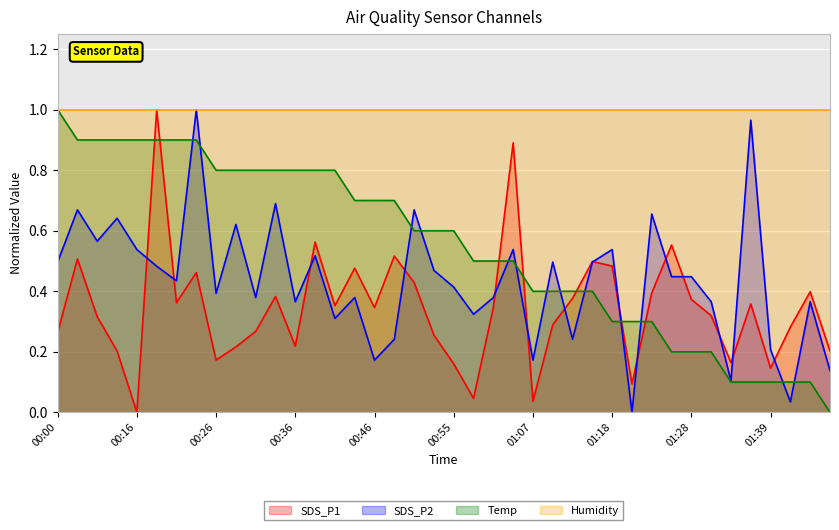

Which series ends up on top after the final intersection of Temp and SDS_P2?

SDS_P2